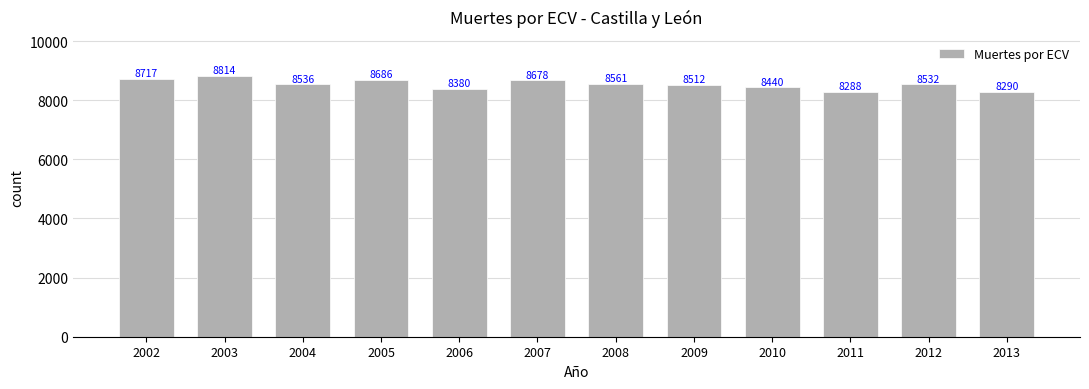

What is the minimum value shown in the chart?

8288